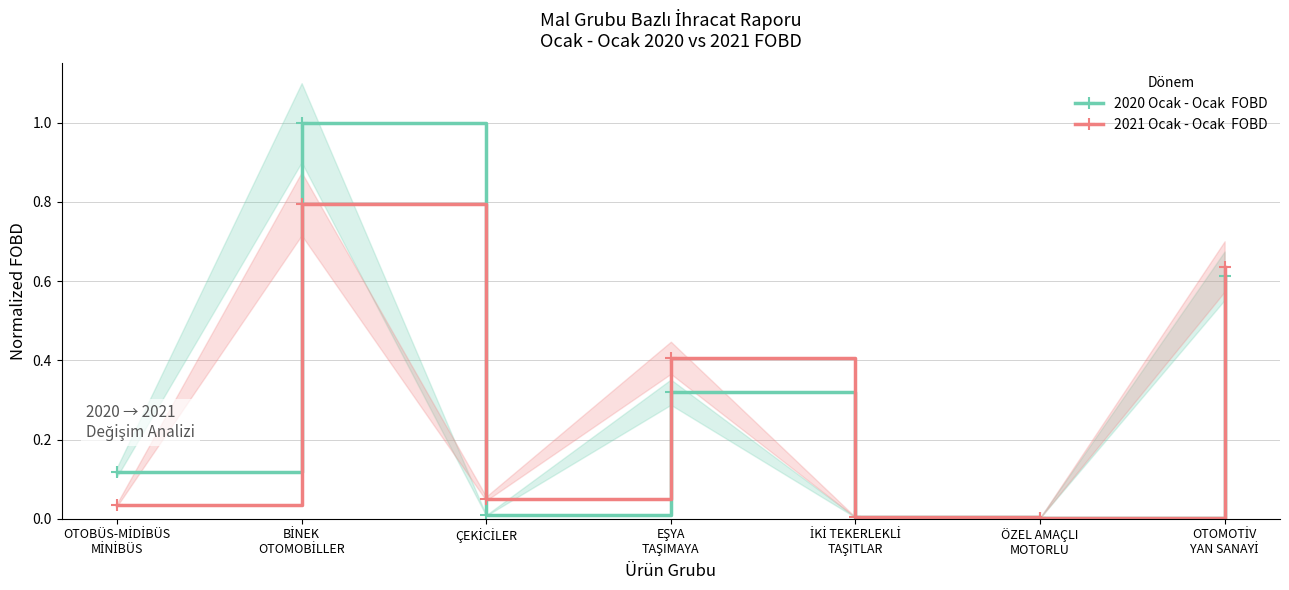

What is the label of the 1st point from the left?

OTOBÜS-MİDİBÜS
MİNİBÜS